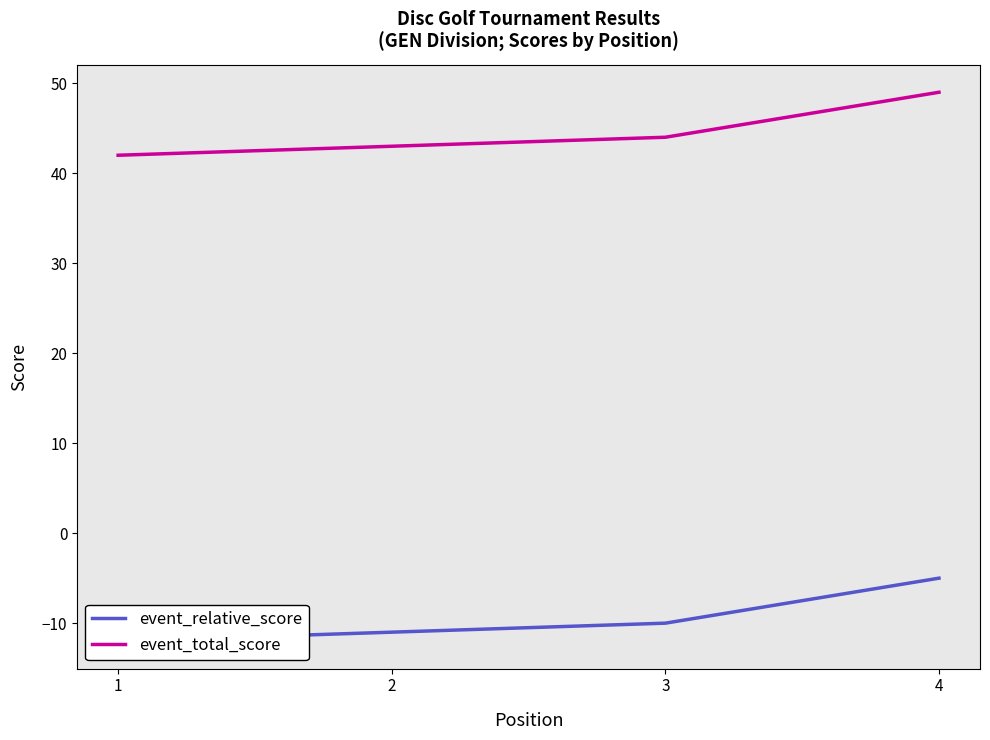

At how many categories does at least one series exceed 15?

4